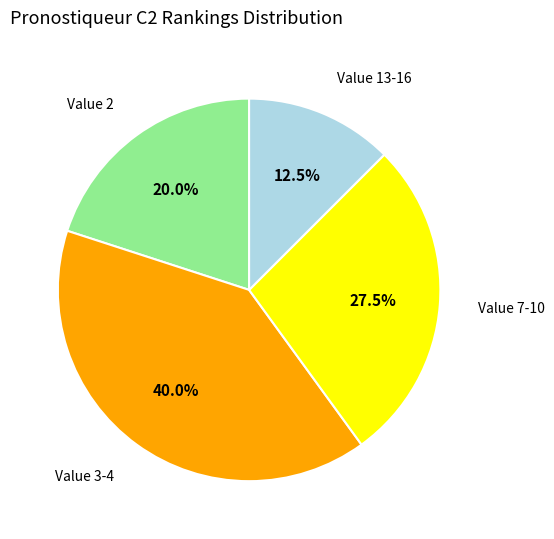

Is the sum of Value 3-4 and Value 7-10 greater than half?

Yes